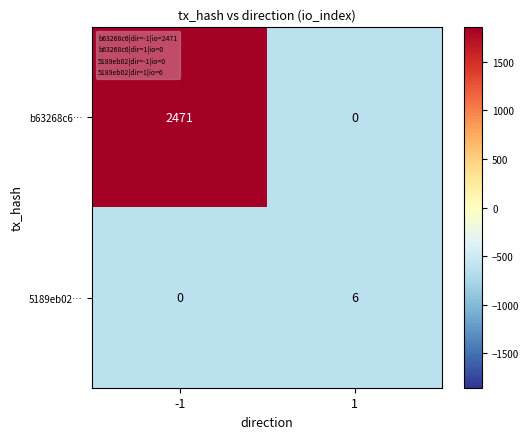

What is the difference between the b63268c6… values at 1 and -1?

2471